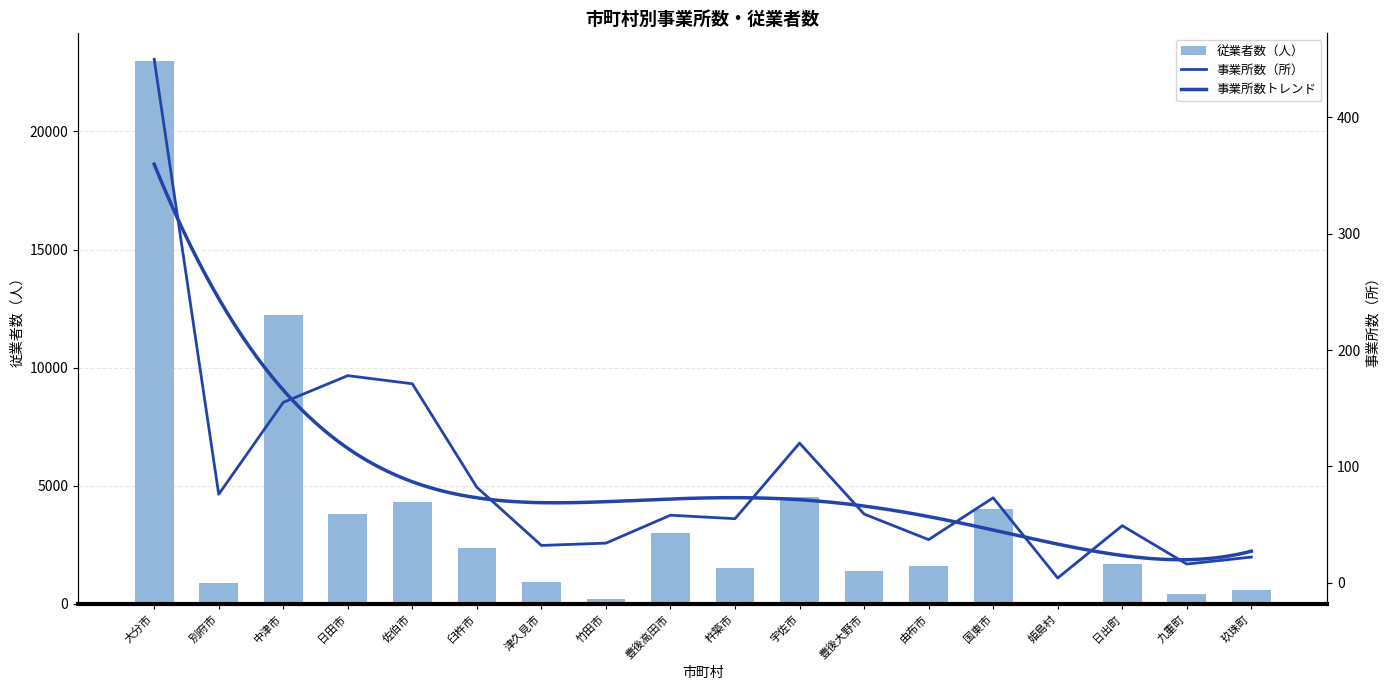

What is the sum of all 従業者数（人） values?

66498